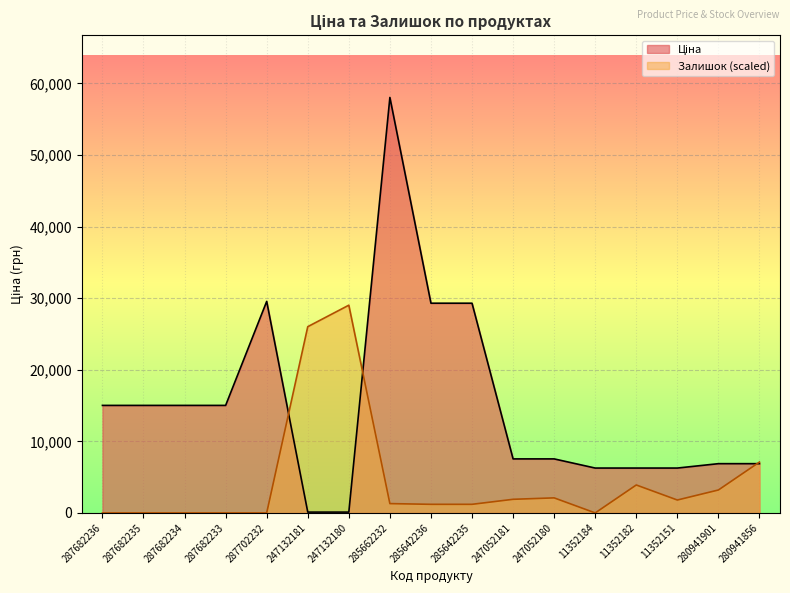

Which series has the widest spread of values?

Ціна